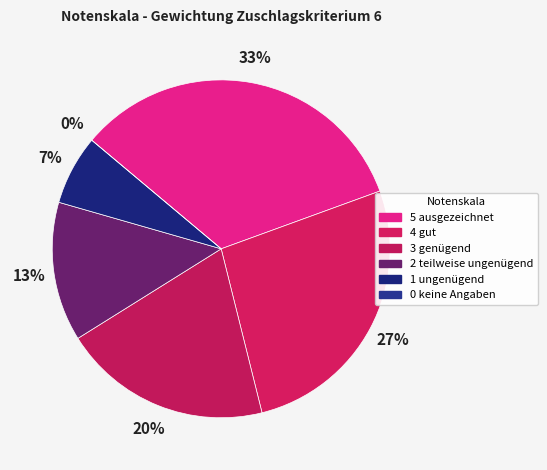

To the nearest percent, what is the average slice percentage?

17%